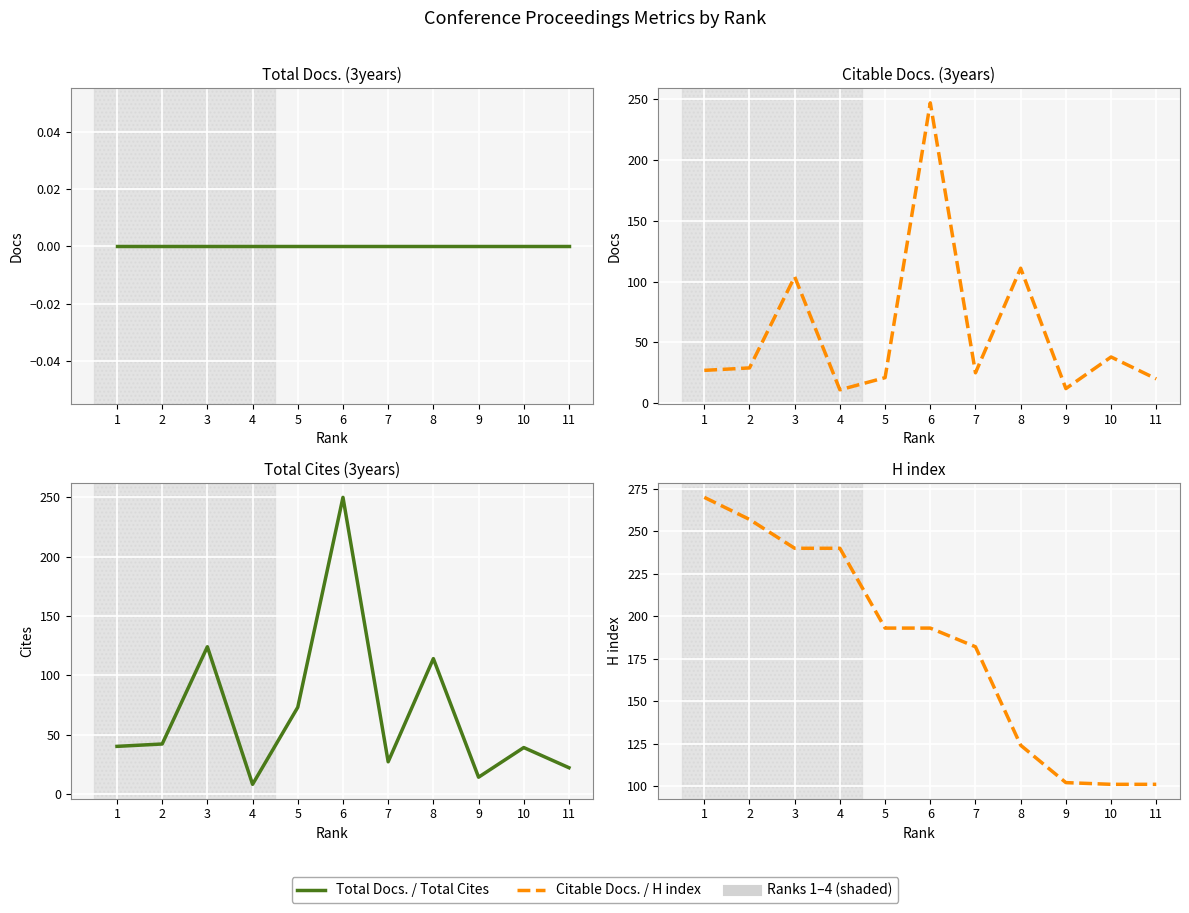

What is the maximum value shown in the chart?

270